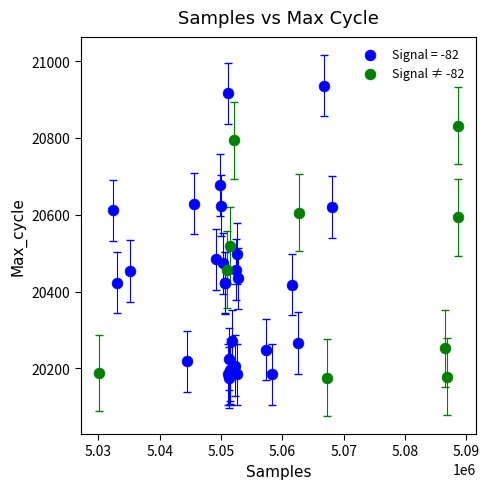

Which series has the largest Y range (max minus min)?

Signal = -82